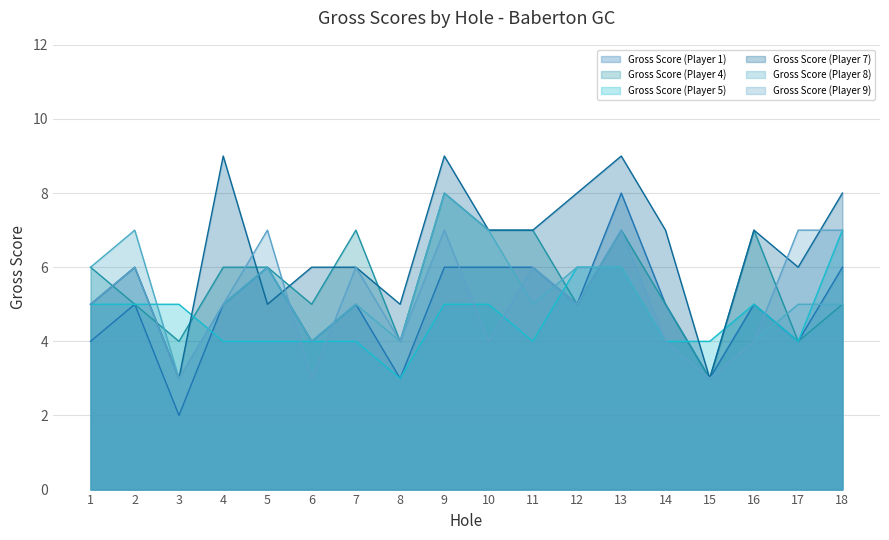

What is the average value of the Gross Score (Player 5) series?

5